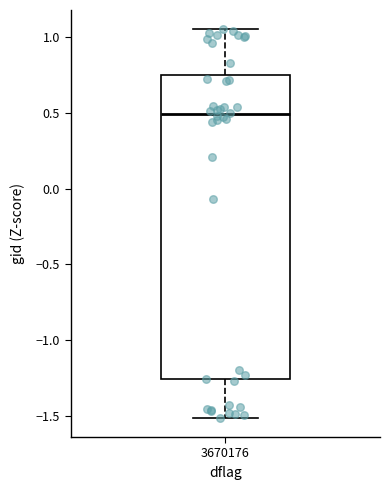

Where is the upper edge of the box at x = 3670176 on the y-axis? The values are not printed on the chart, so give them approximately, as read against the axis.

0.75